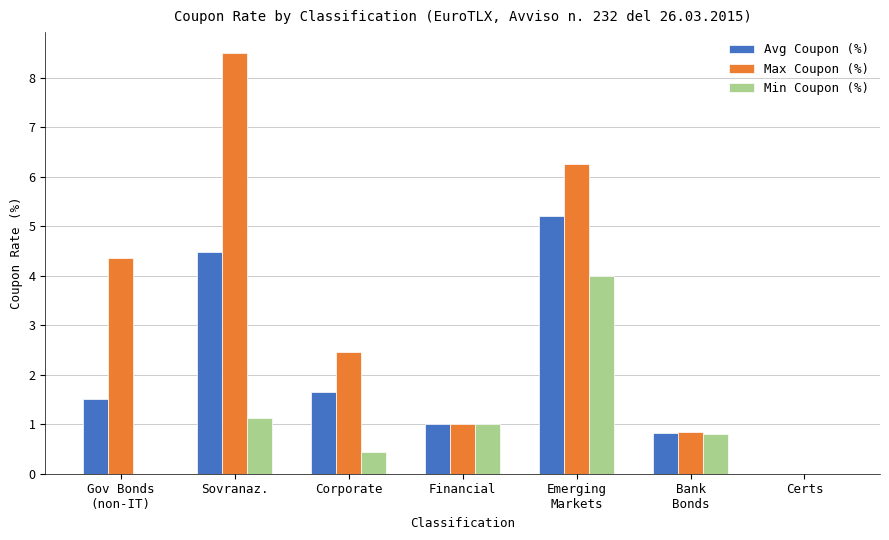

Which series changed the most between Sovranaz. and Certs?

Max Coupon (%)